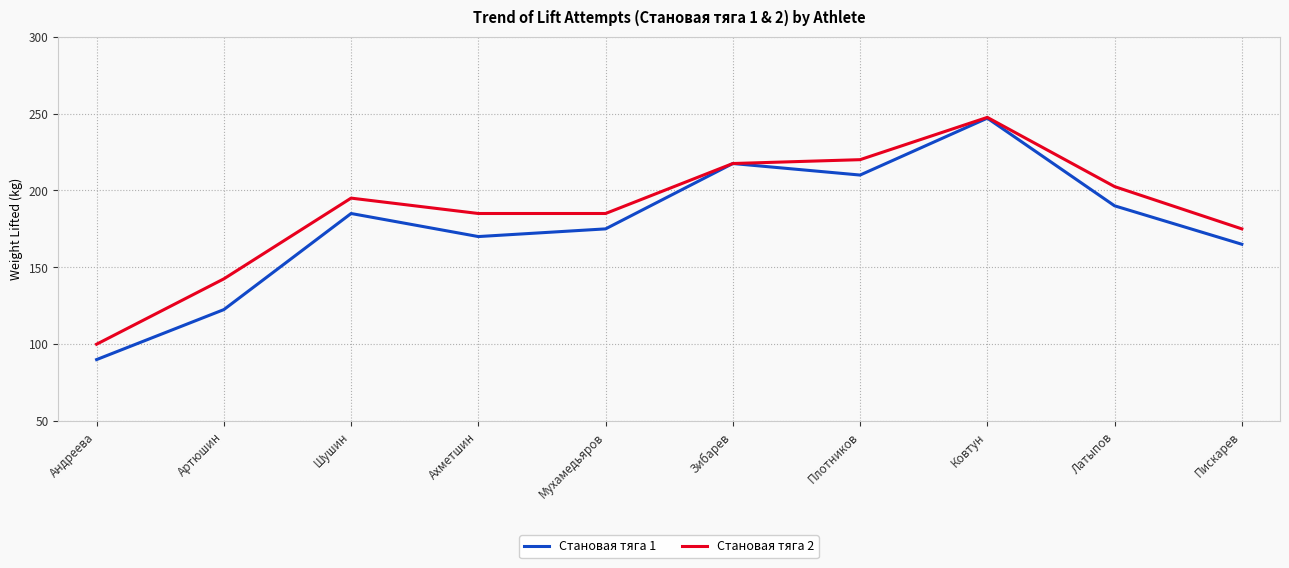

Reading left to right, what are all the values shown in this chart?

Становая тяга 1: 90.0	122.5	185.0	170.0	175.0	217.5	210.0	247.0	190.0	165.0
Становая тяга 2: 100.0	142.5	195.0	185.0	185.0	217.5	220.0	247.5	202.5	175.0